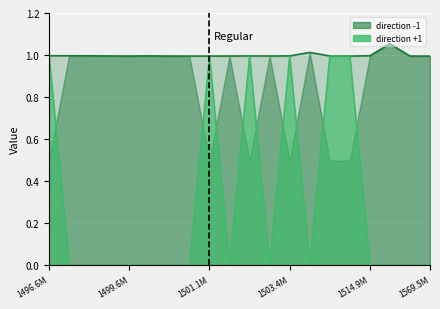

Which has a higher value, 1501667618 or 1506400490?

1506400490